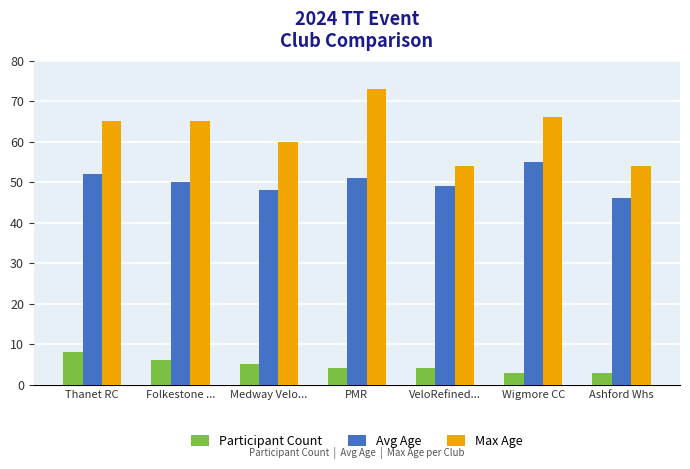

What is the label of the 7th bar from the left?

Ashford Whs